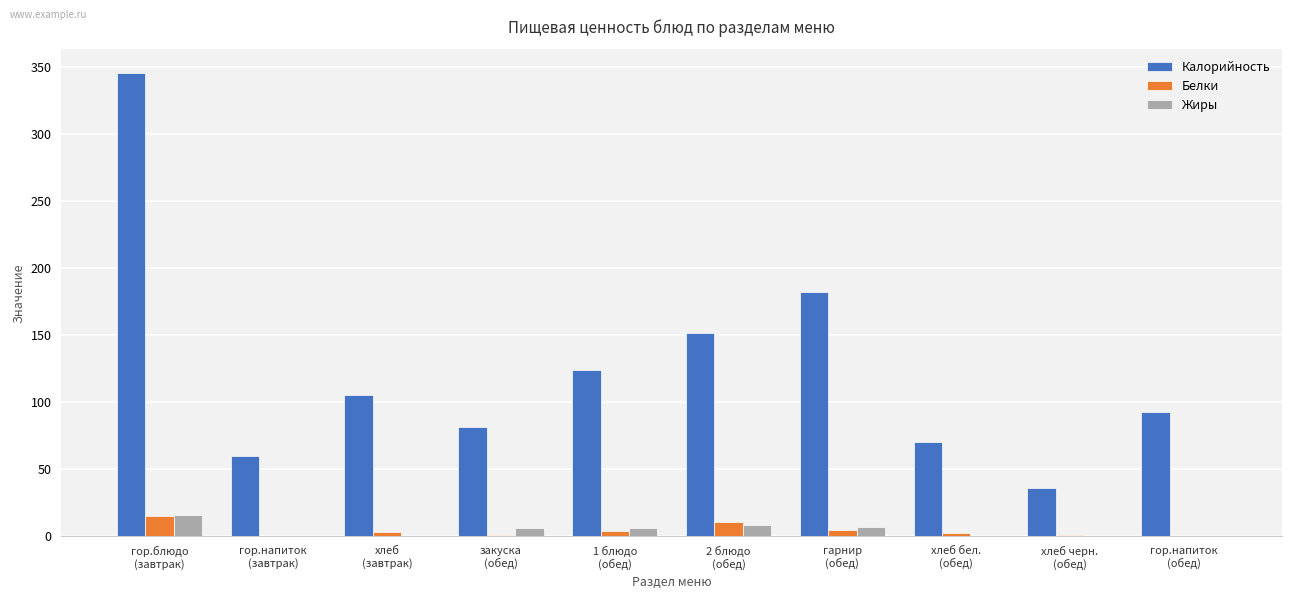

What is the difference between the Белки values at 1 блюдо
(обед) and хлеб черн.
(обед)?

2.5